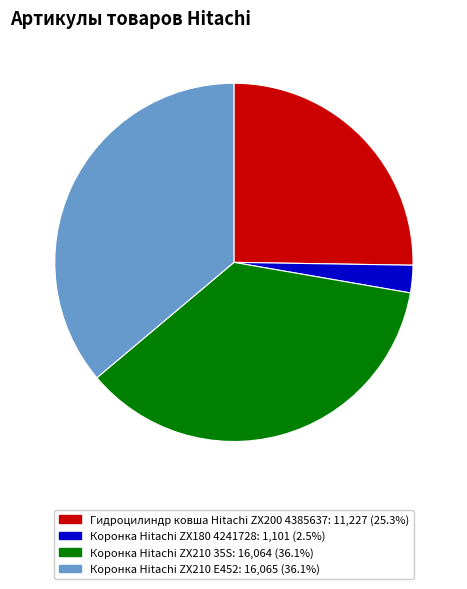

Is the sum of Коронка Hitachi ZX180 4241728 and Гидроцилиндр ковша Hitachi ZX200 4385637 greater than half?

No